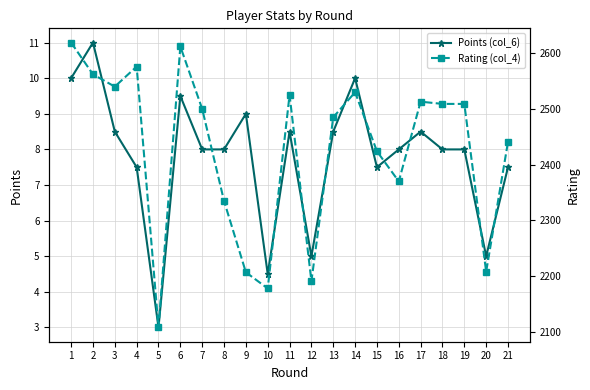

What is the difference between the maximum and second lowest values in the Rating (col_4) series?

441.0